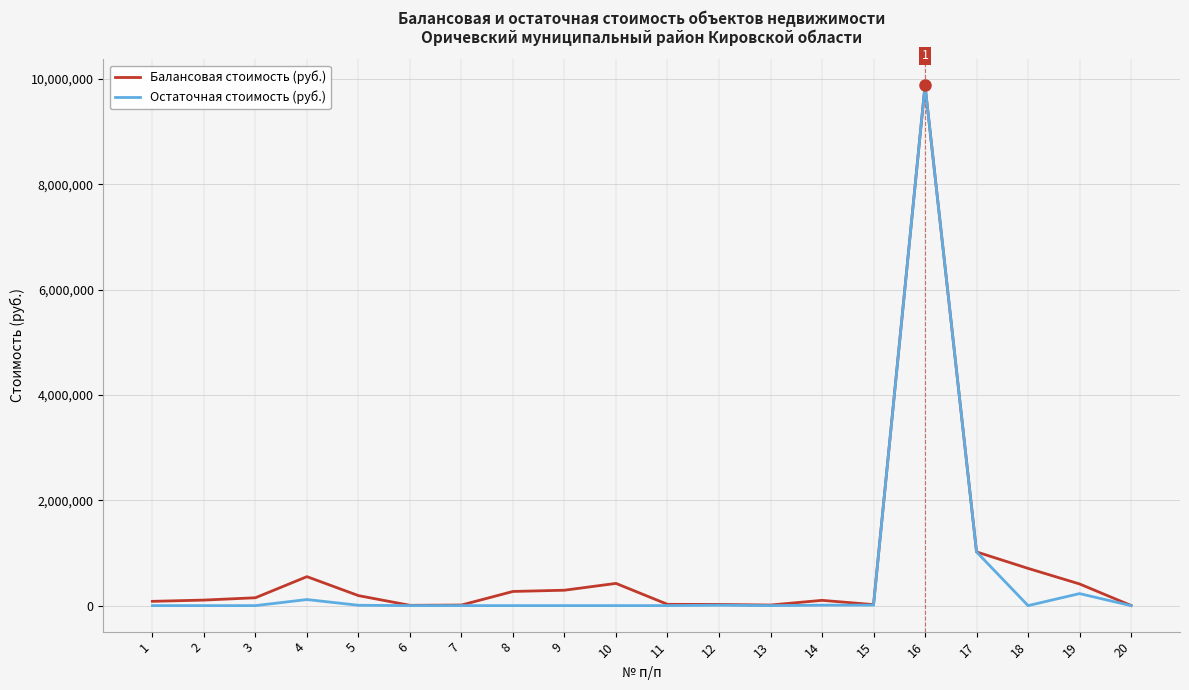

Which series has the widest spread of values?

Остаточная стоимость (руб.)